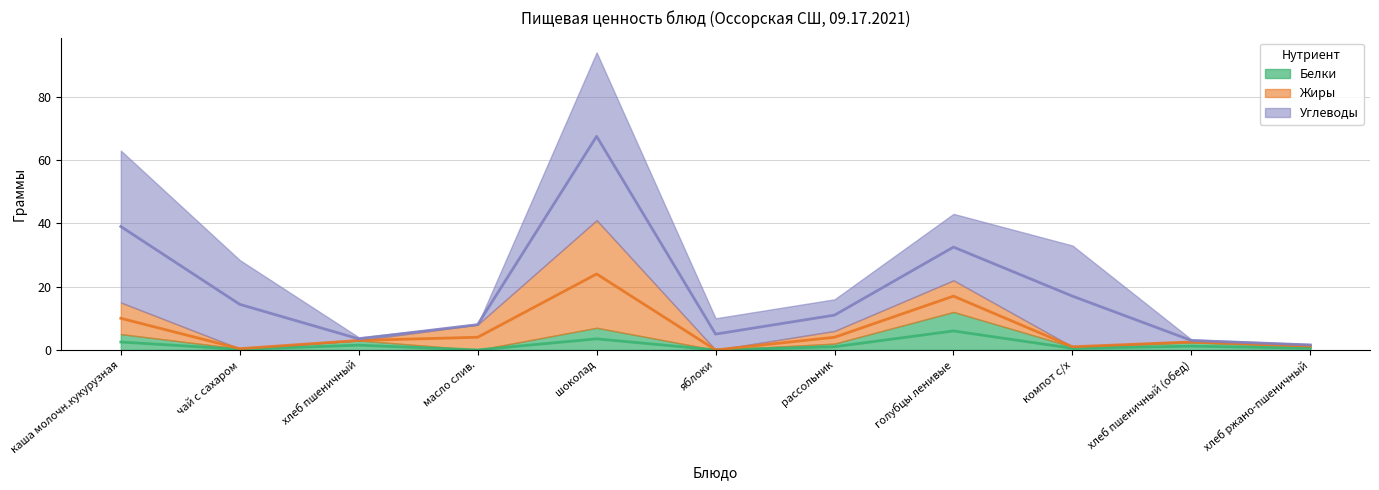

Which series changed the most between масло слив. and голубцы ленивые?

Углеводы